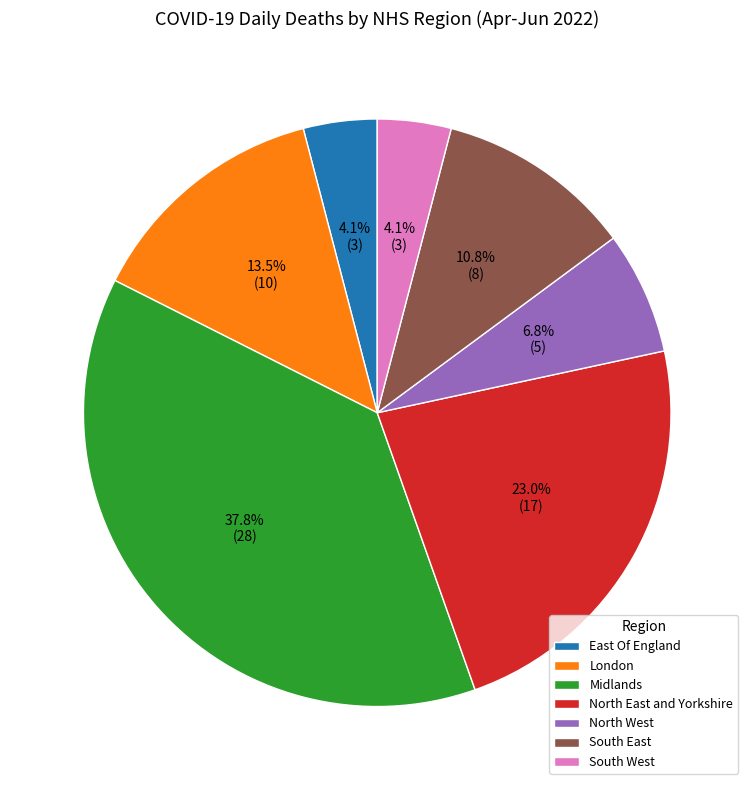

Which slice is the largest?

Midlands